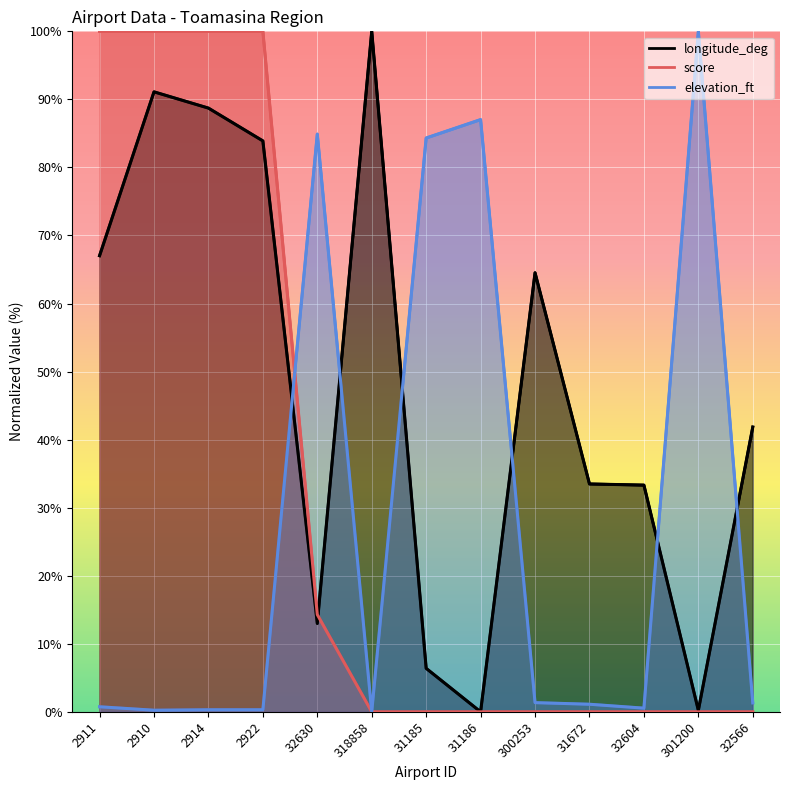

How many intersections are there between score and longitude_deg?

1